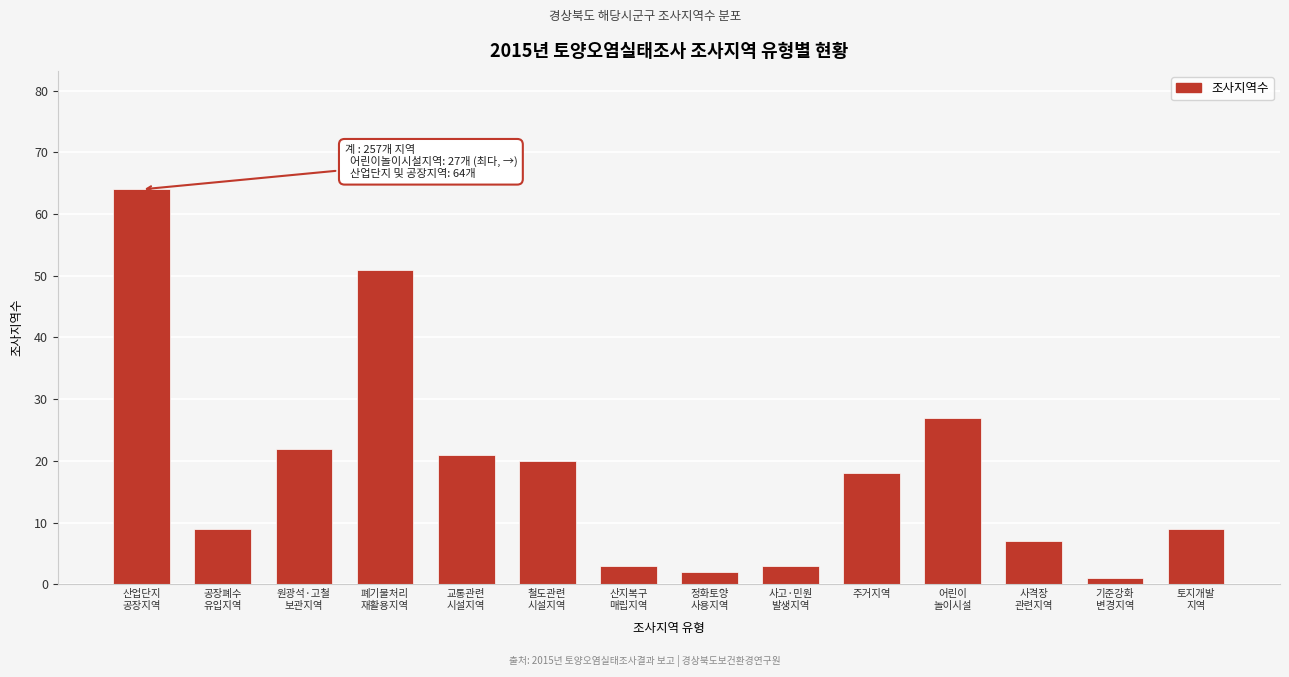

Reading left to right, transcribe all the data shown in this chart.

64	9	22	51	21	20	3	2	3	18	27	7	1	9